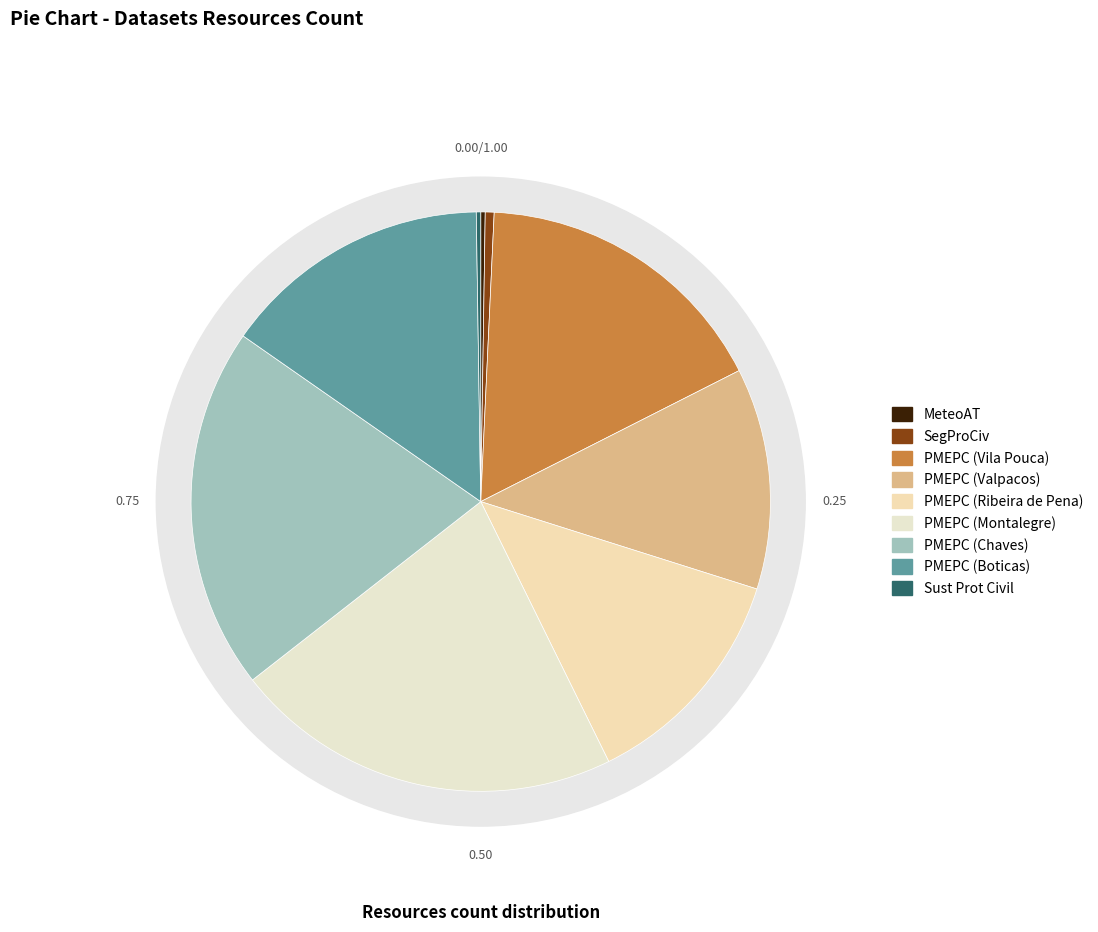

Rank the categories by value from highest to lowest.

PMEPC (Montalegre), PMEPC (Chaves), PMEPC (Vila Pouca), PMEPC (Boticas), PMEPC (Ribeira de Pena), PMEPC (Valpacos), SegProCiv, MeteoAT, Sust Prot Civil